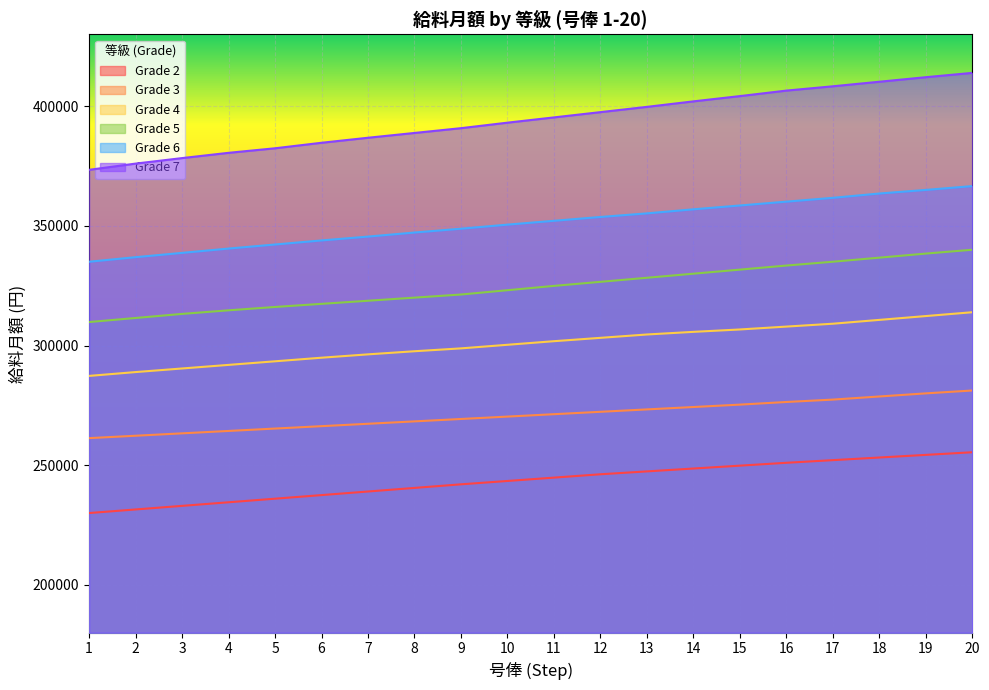

What is the total value across all series at 20?

1971000